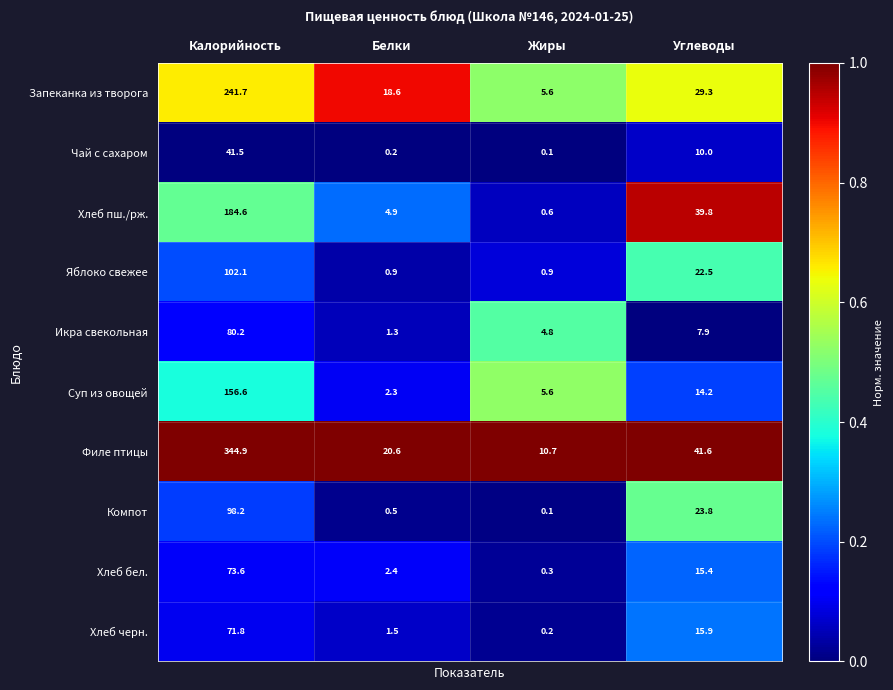

What is the sum of the Суп из овощей values at Калорийность and Белки?

158.9